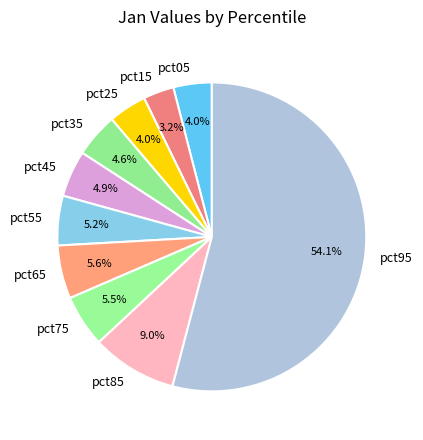

Which has a higher value, pct05 or pct85?

pct85